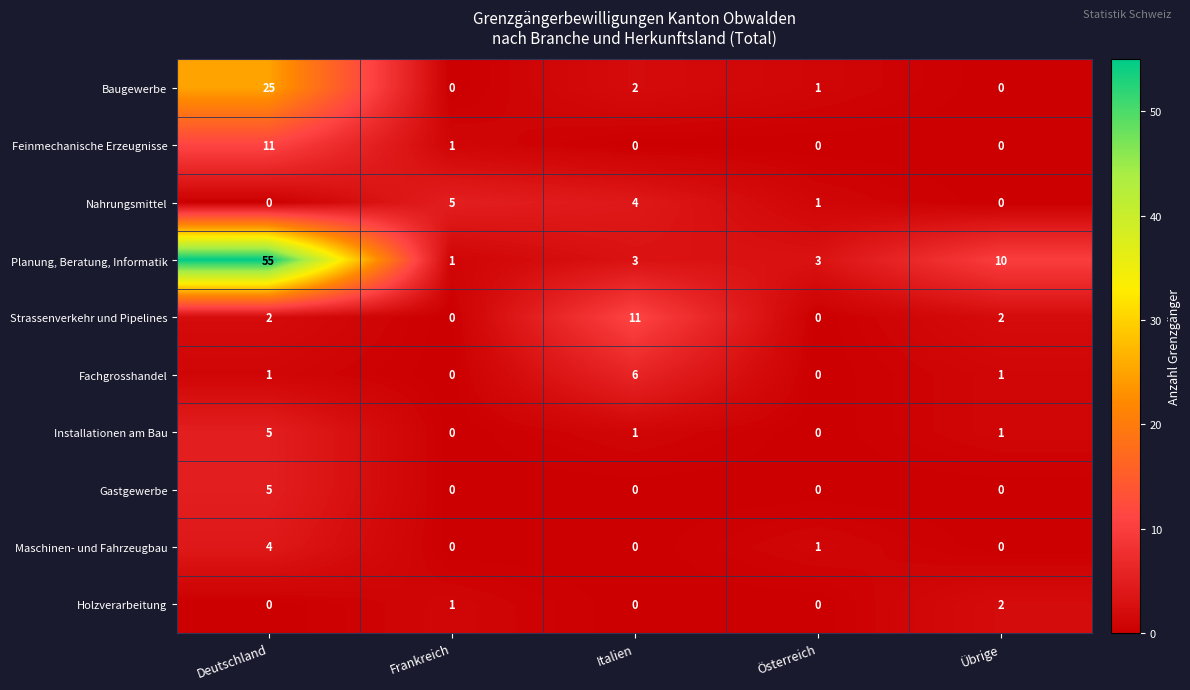

True or false: Nahrungsmittel has a value of 1 at Frankreich.

False